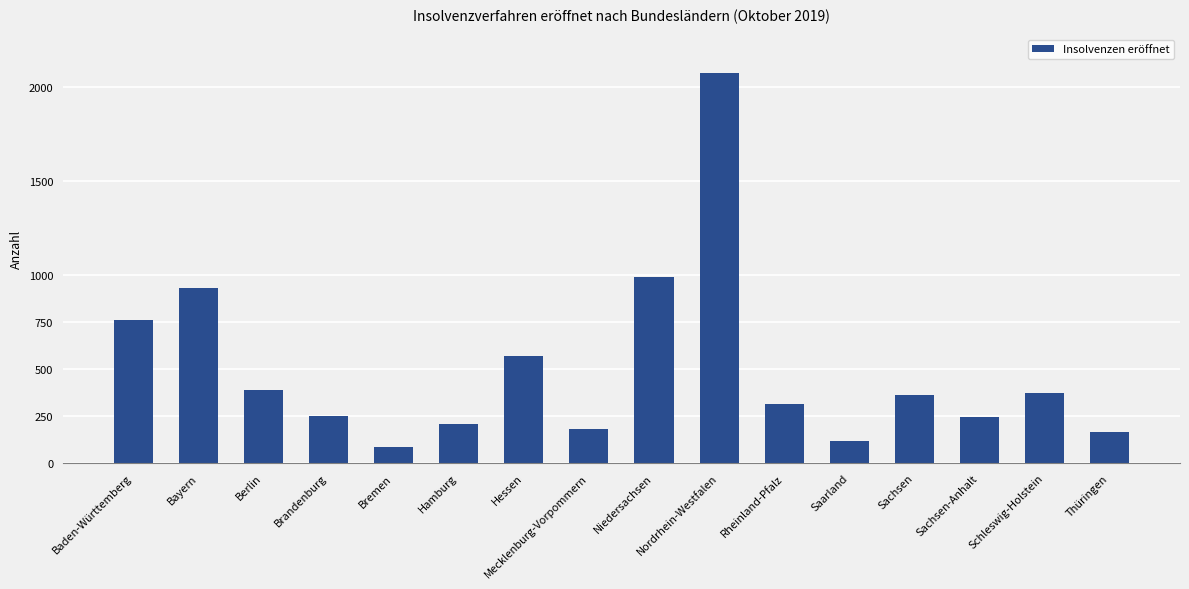

Which label corresponds to the smallest value in the chart?

Bremen